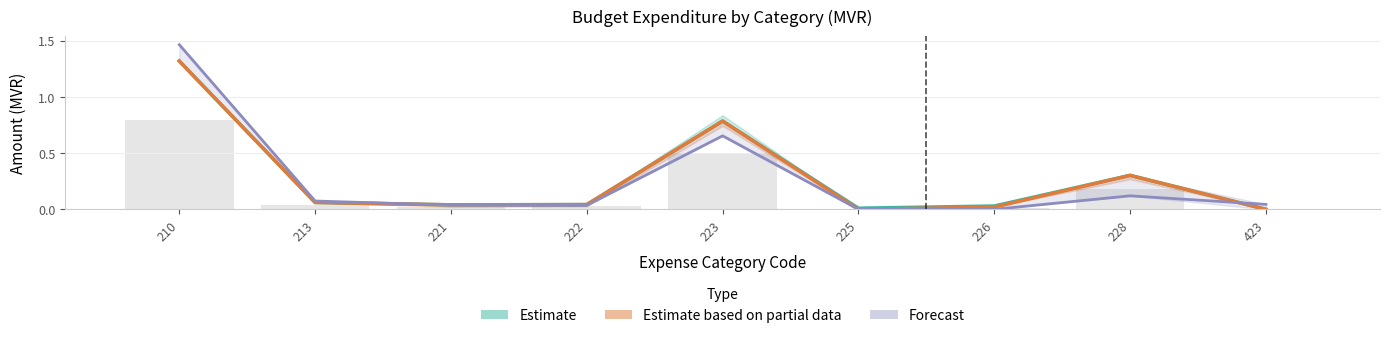

How many values in the Estimate (2021 Budget) series exceed 0?

8